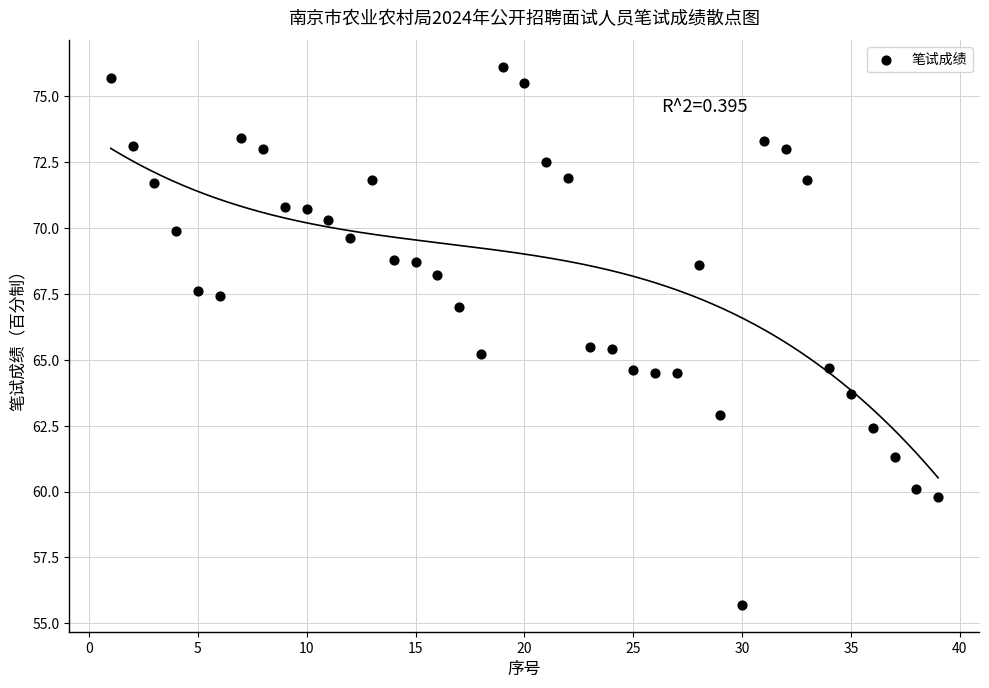

What is the range of Y values (max minus min)?

20.4